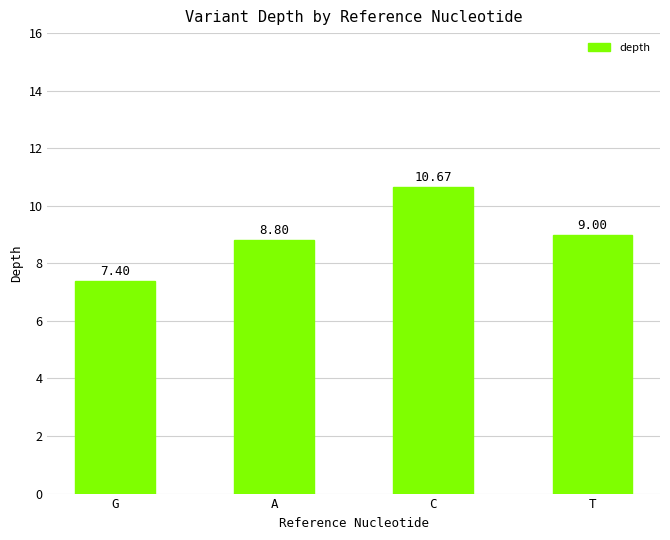

Reading left to right, what are all the values shown in this chart?

7.4	8.8	10.7	9.0